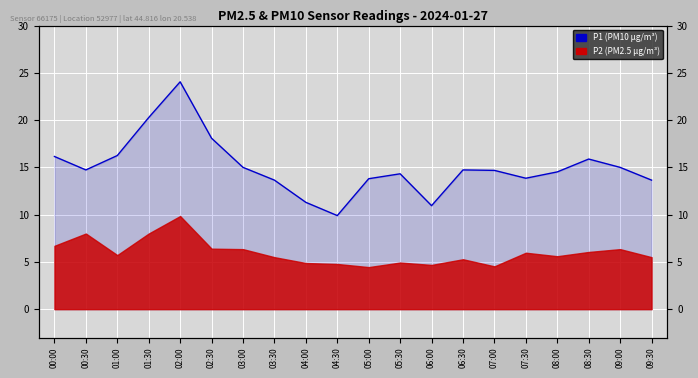

At which label is the value closest to 16?

08:30